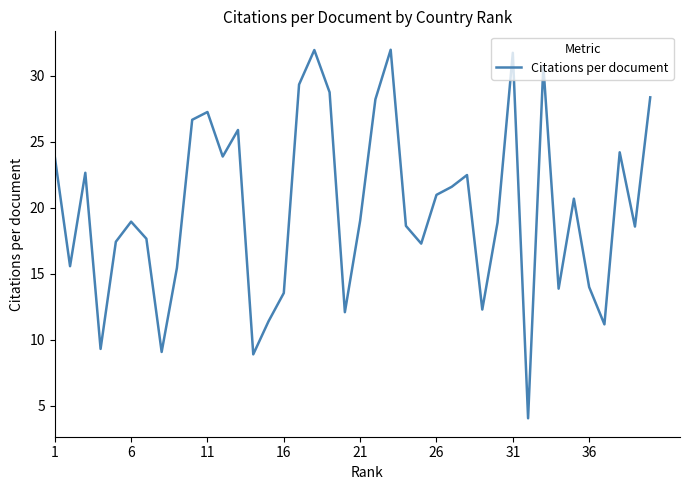

What is the difference between the maximum and minimum values?

27.9